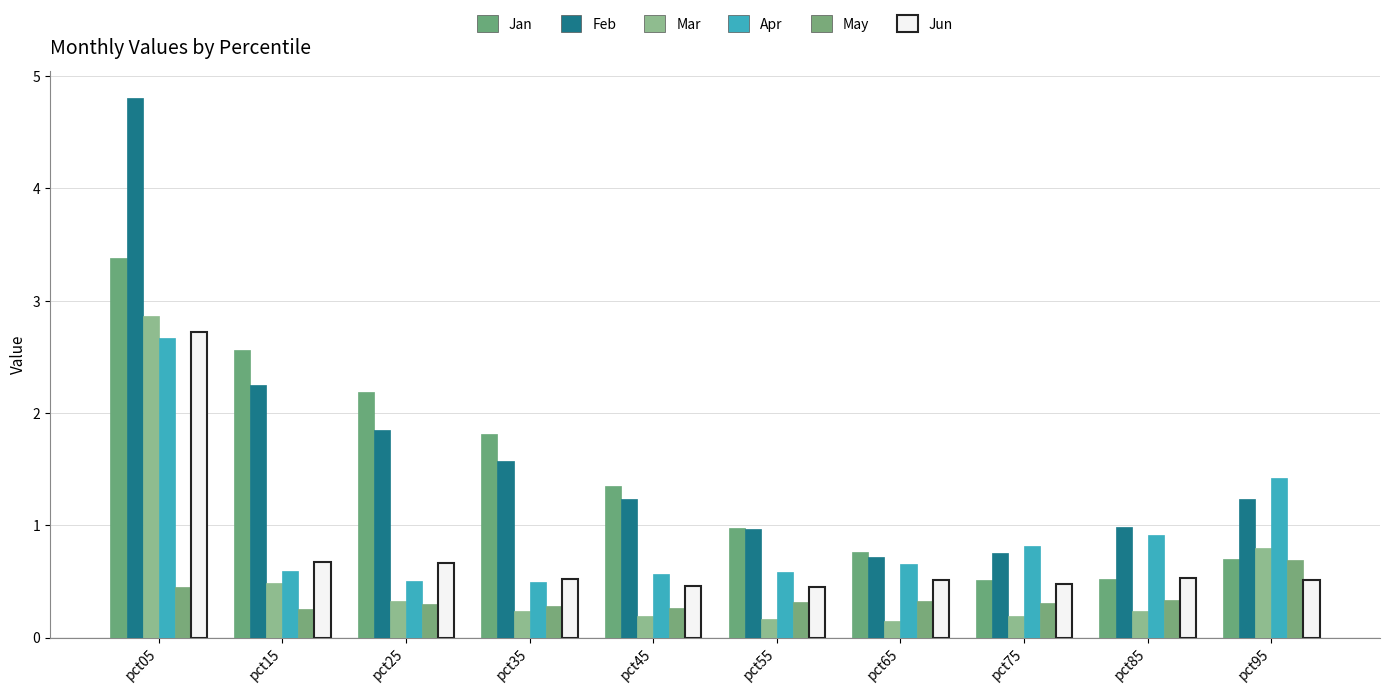

What is the value of the Jan bar at the 7th from the left?

0.8